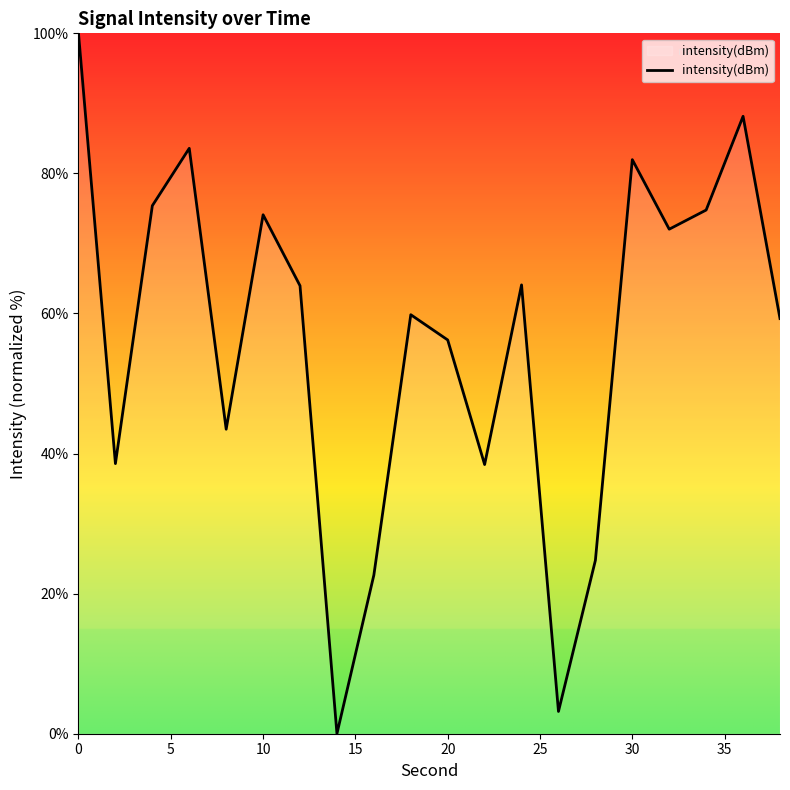

What is the maximum value shown in the chart?

100.0